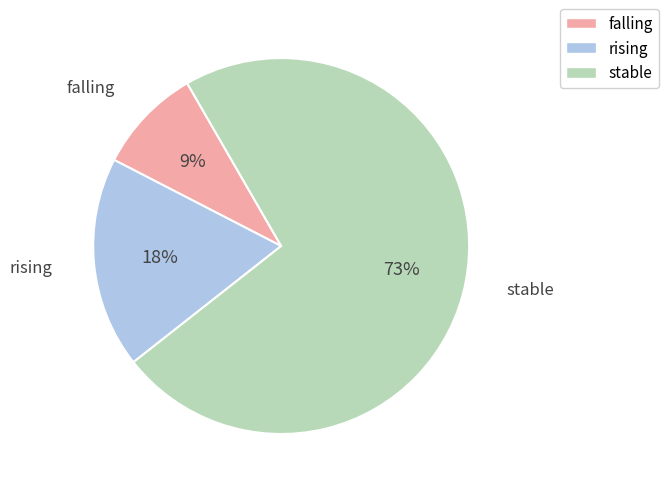

To the nearest percent, what is the average slice percentage?

33%